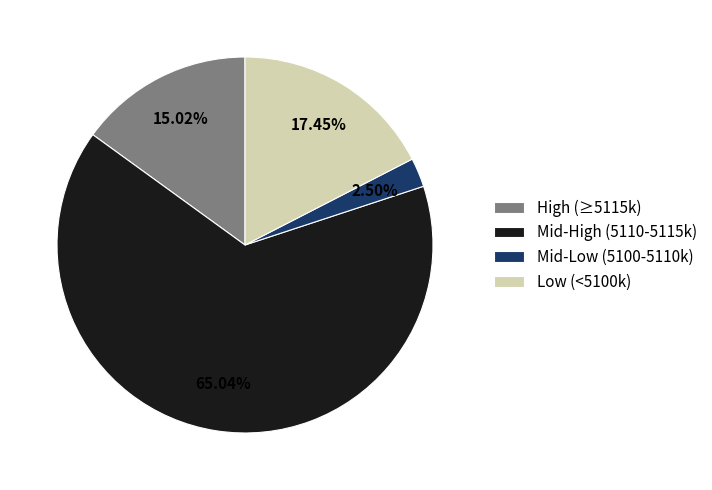

To the nearest percent, what is the average slice percentage?

25%